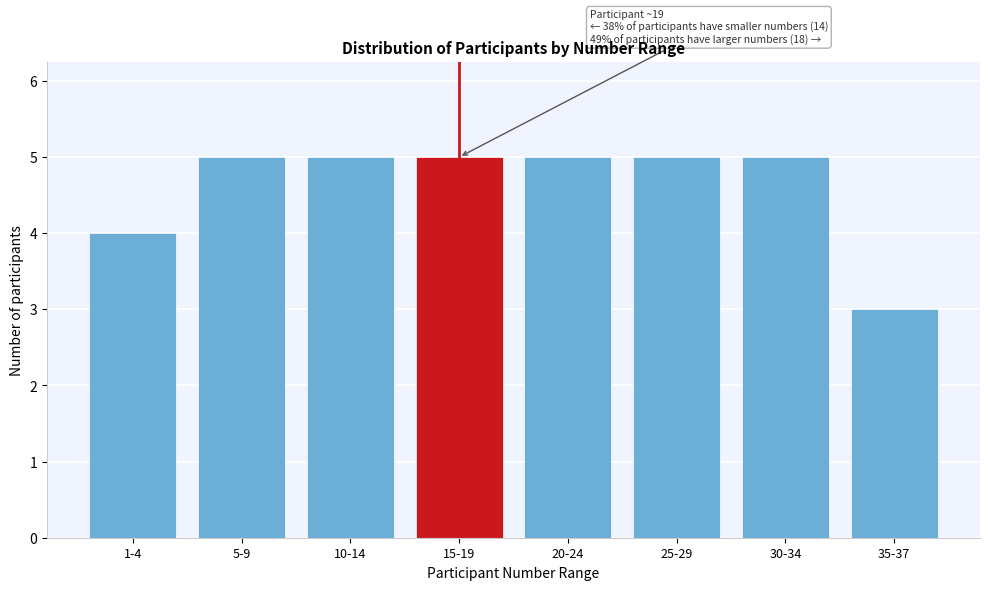

Reading right to left, what are all the values shown in this chart?

3	5	5	5	5	5	5	4